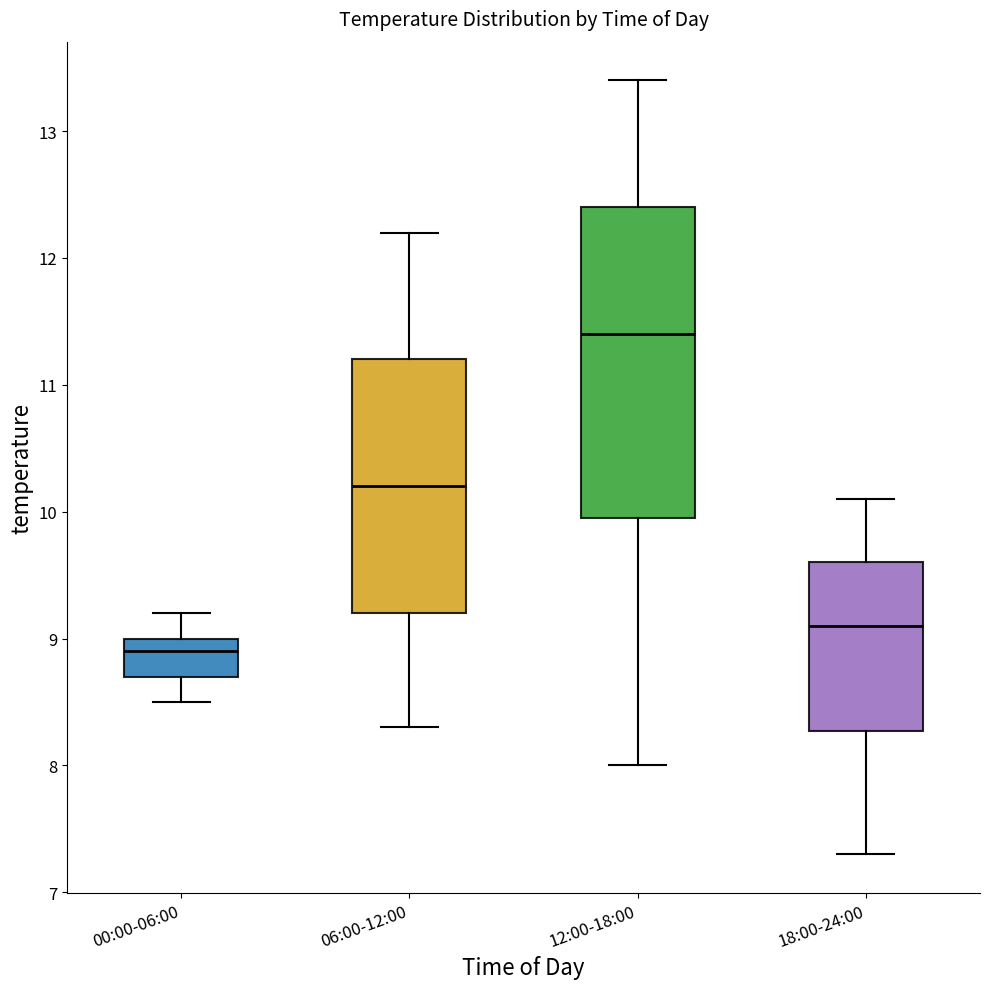

Which box is the tallest, from its lower edge to its upper edge?

12:00-18:00